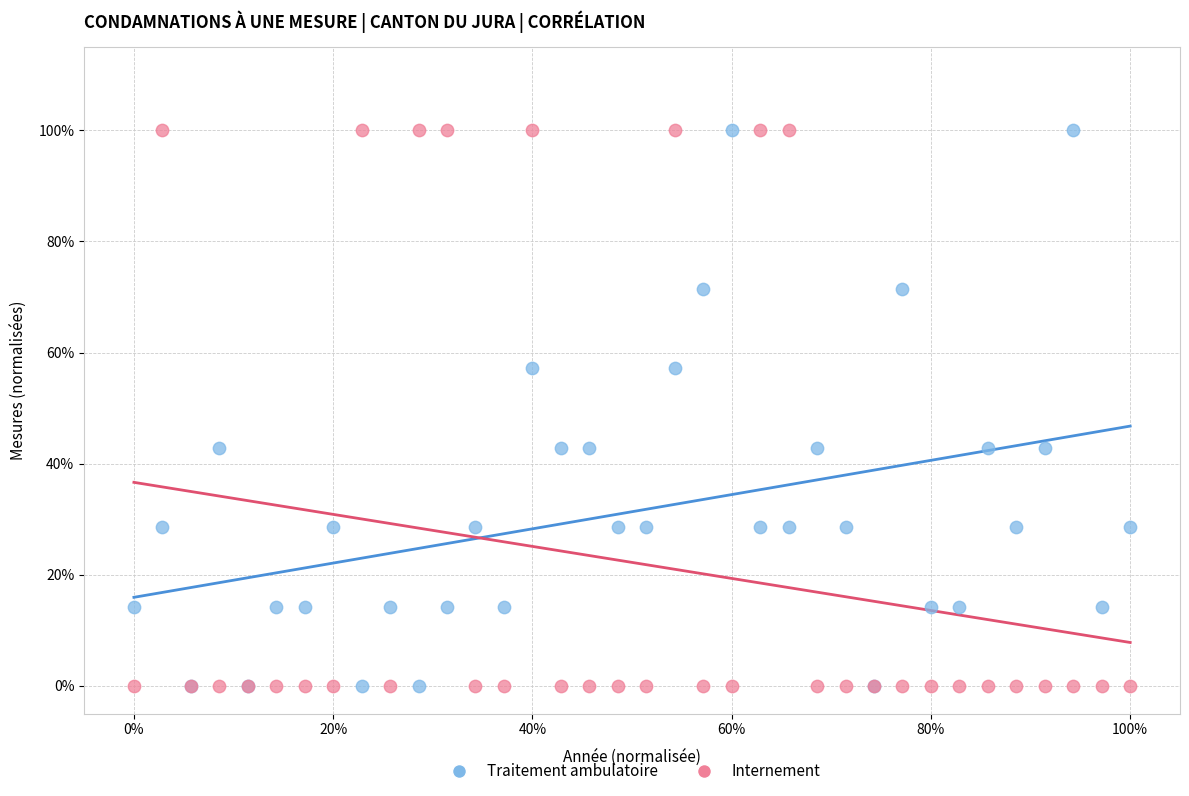

What are all the series names shown in the legend?

Traitement ambulatoire, Internement